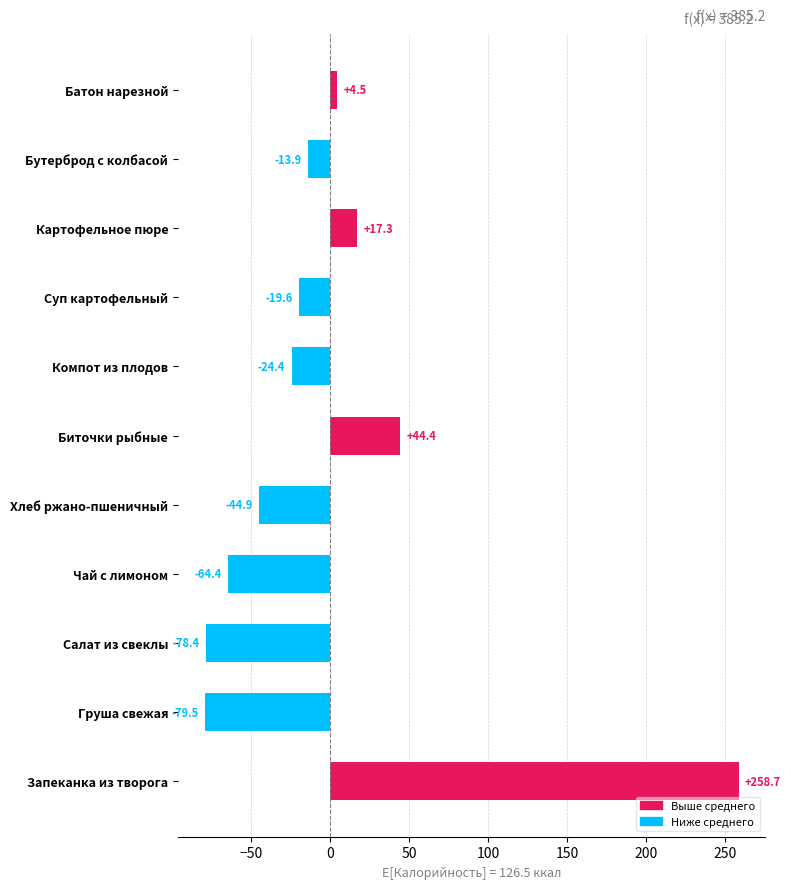

Does the chart contain any negative values?

Yes